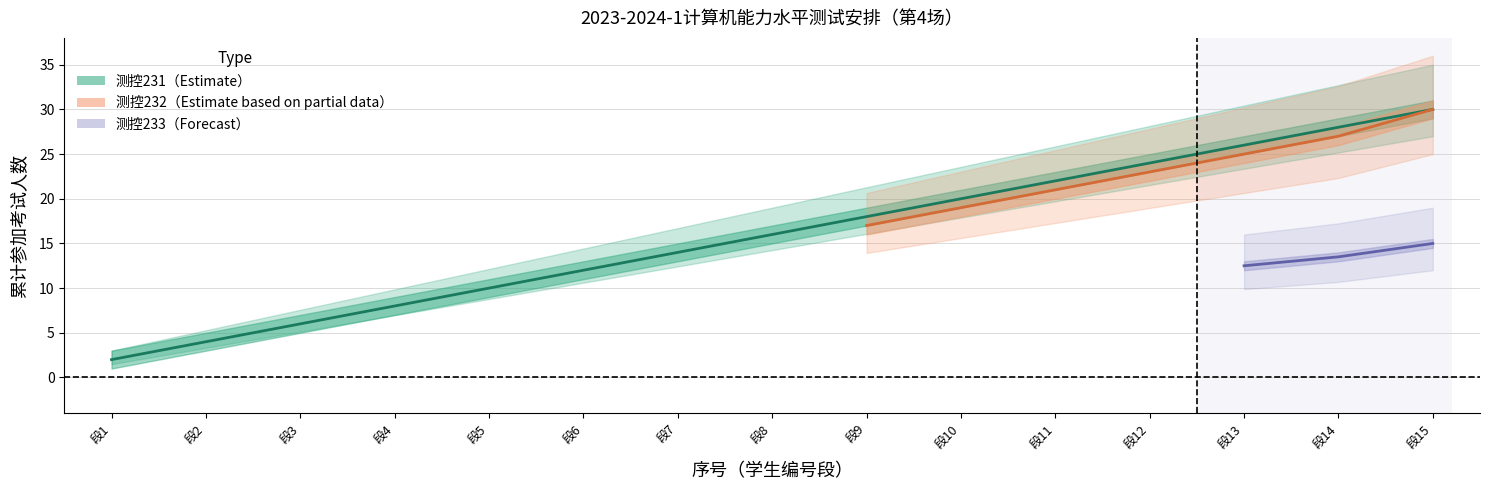

True or false: 测控232 and 测控233 intersect in this chart.

False